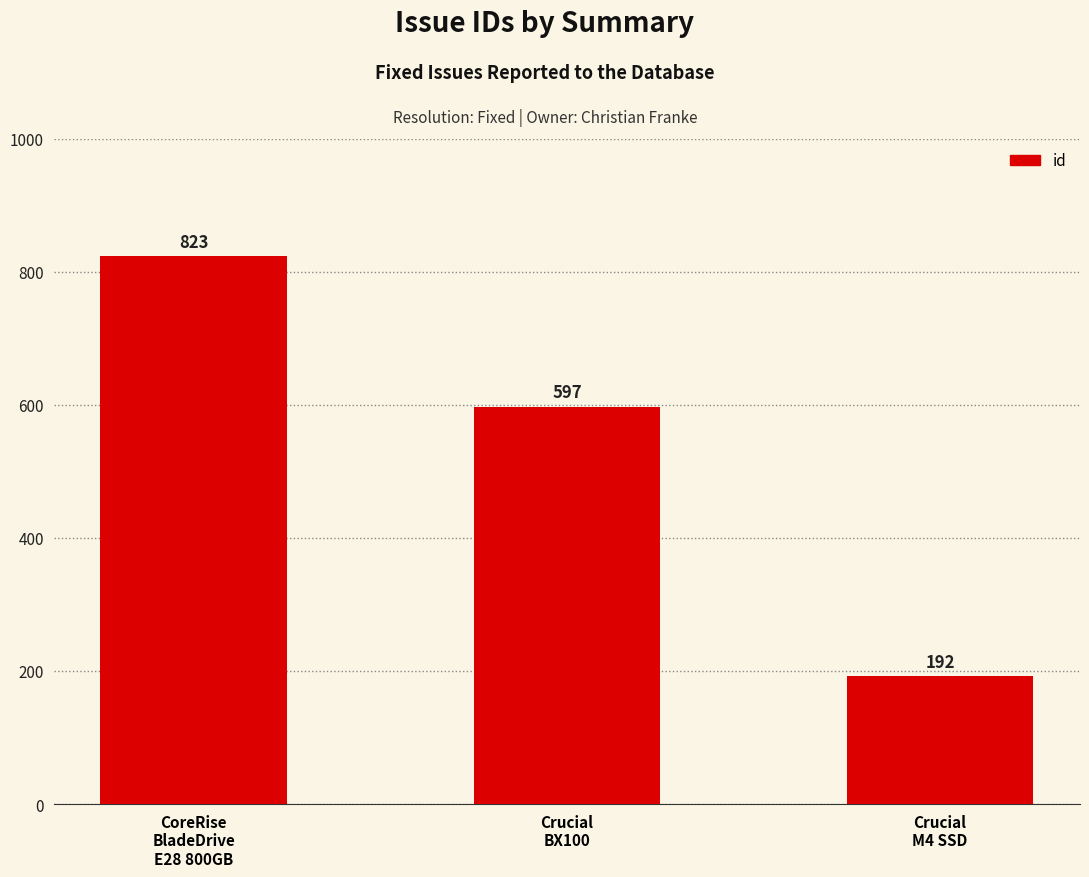

What is the label of the 2nd bar from the left?

Crucial
BX100